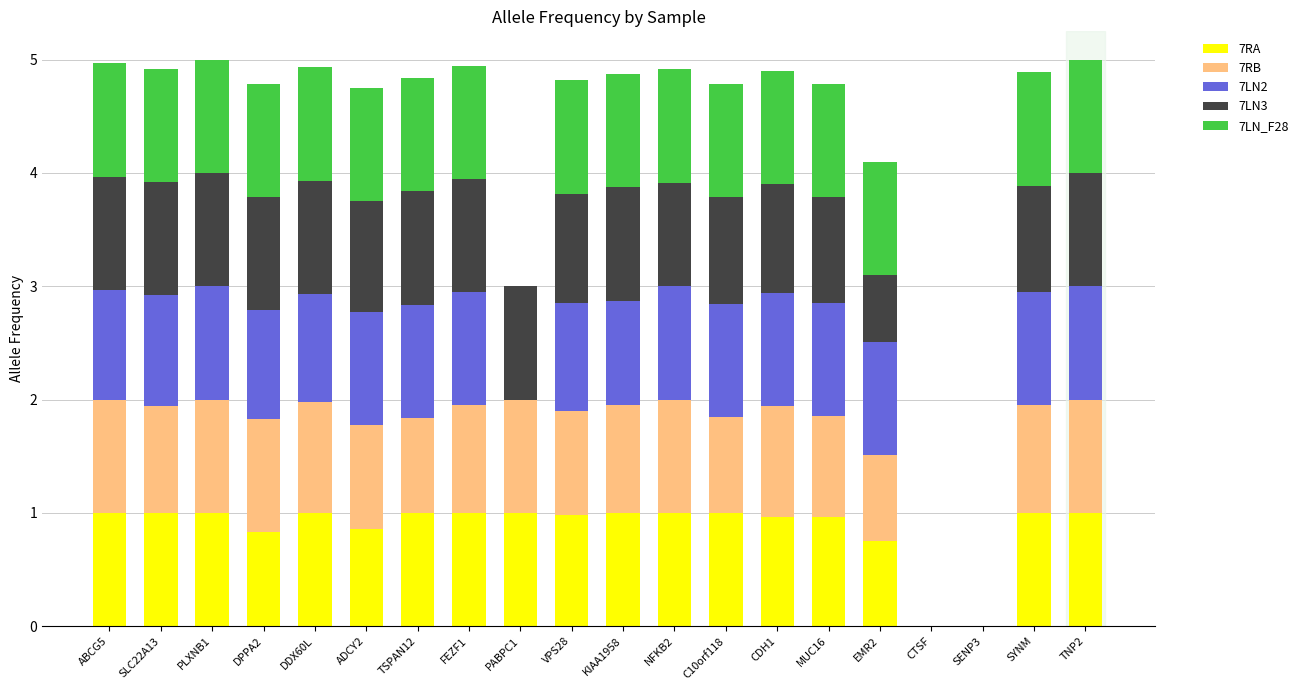

The 7RA series shows 1.4 at FEZF1. True or false?

False